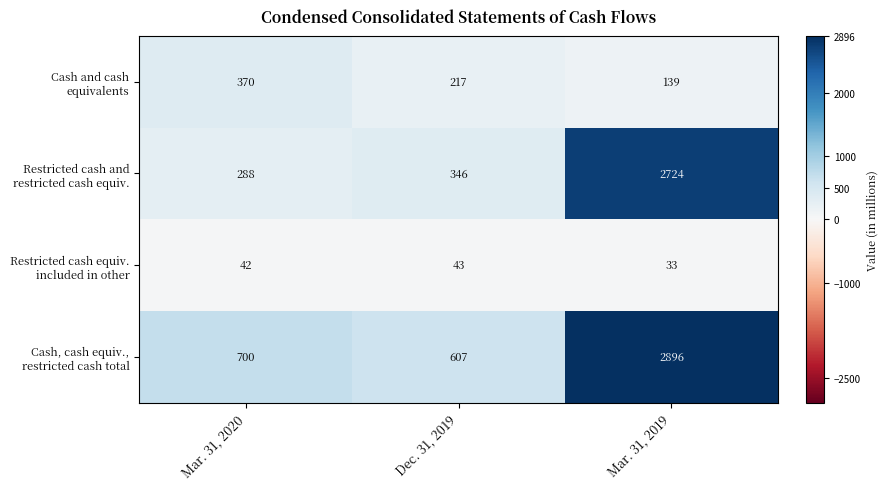

Count the number of data series in this chart.

4